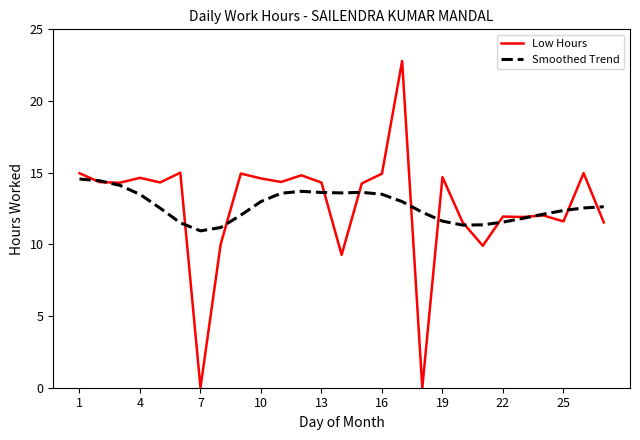

Which series has the largest range (max minus min)?

Low Hours